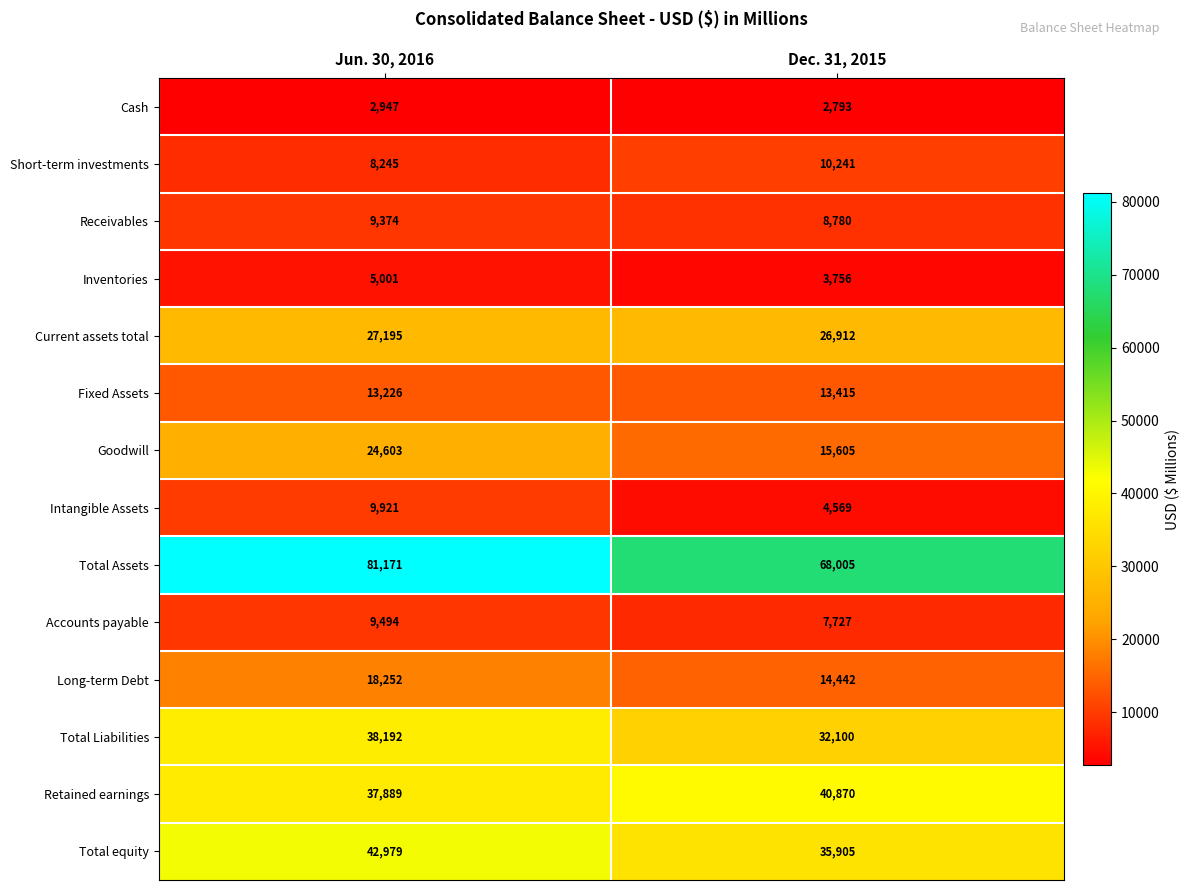

What is the sum of all Short-term investments values?

18486